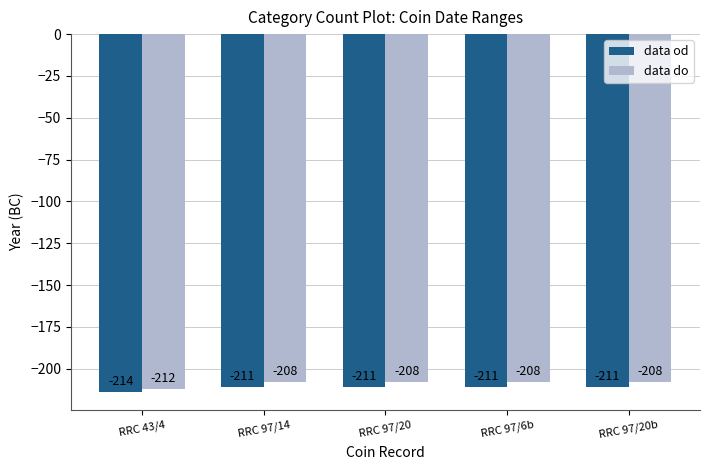

Which series has the largest total across all categories?

data do